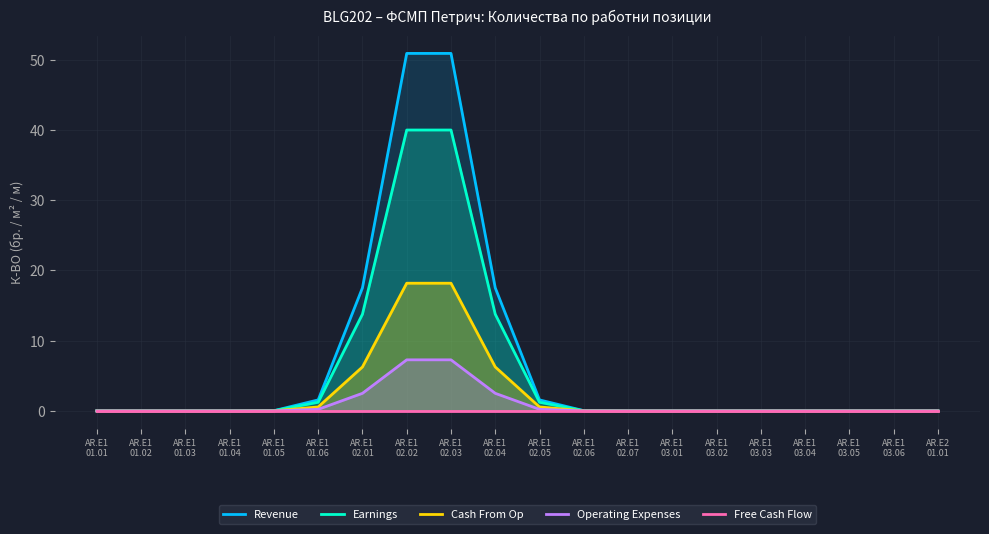

True or false: Operating Expenses has a value of 7.3 at AR.E1
02.02.

True